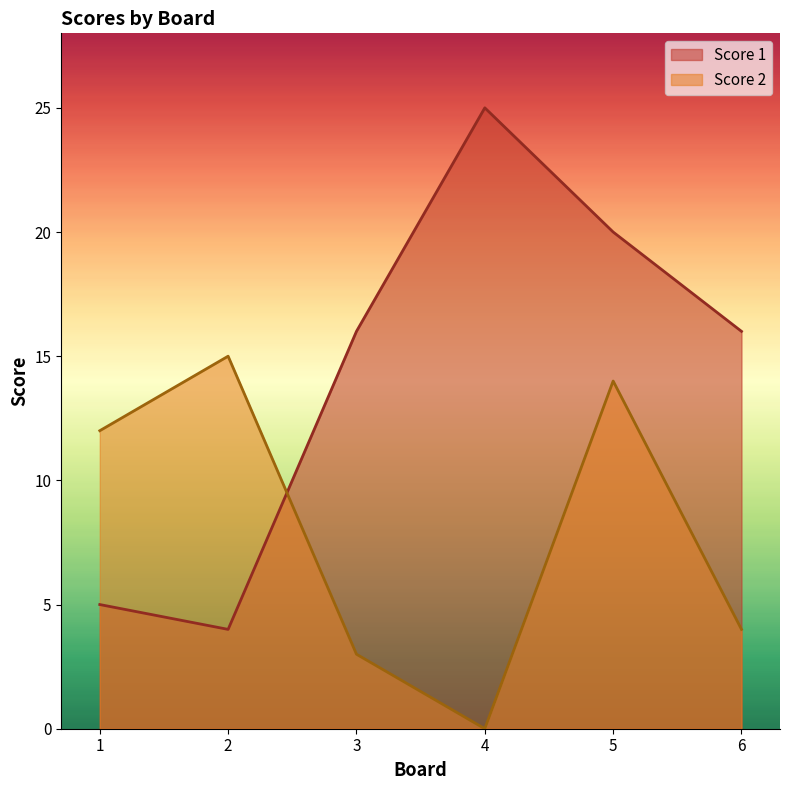

Does the chart display data point markers on the line(s)?

No